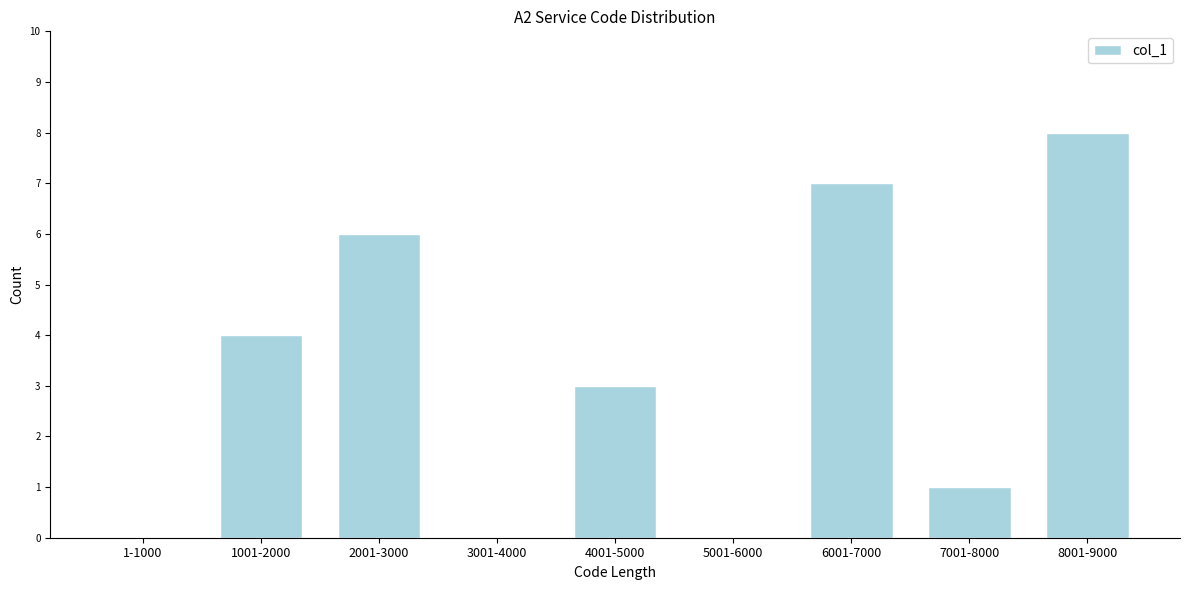

Reading left to right, list all the values displayed in this chart.

1-1000=0	1001-2000=4	2001-3000=6	3001-4000=0	4001-5000=3	5001-6000=0	6001-7000=7	7001-8000=1	8001-9000=8